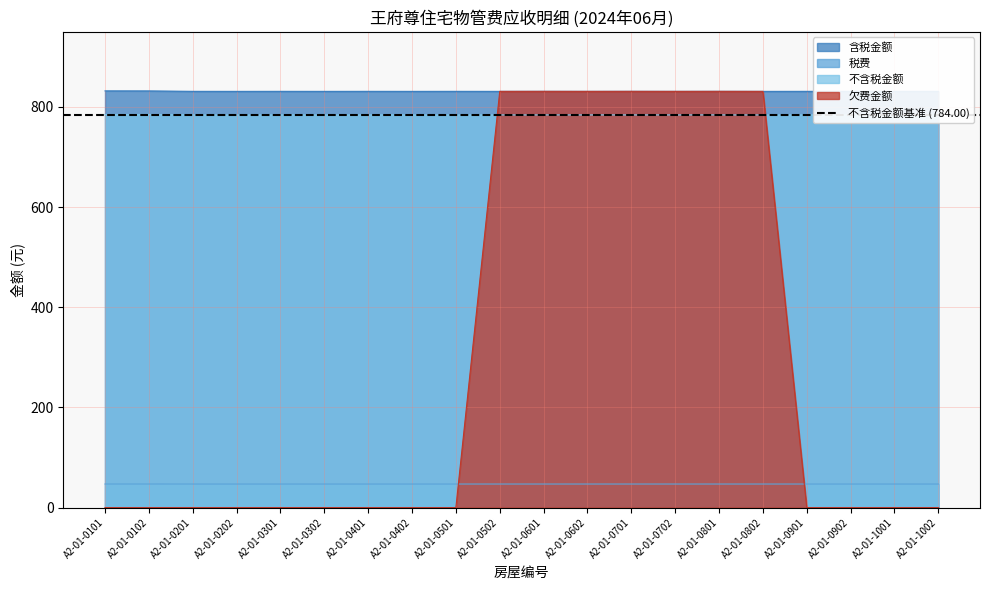

Rank the series at A2-01-1002 from highest to lowest value.

含税金额, 不含税金额, 税费, 欠费金额